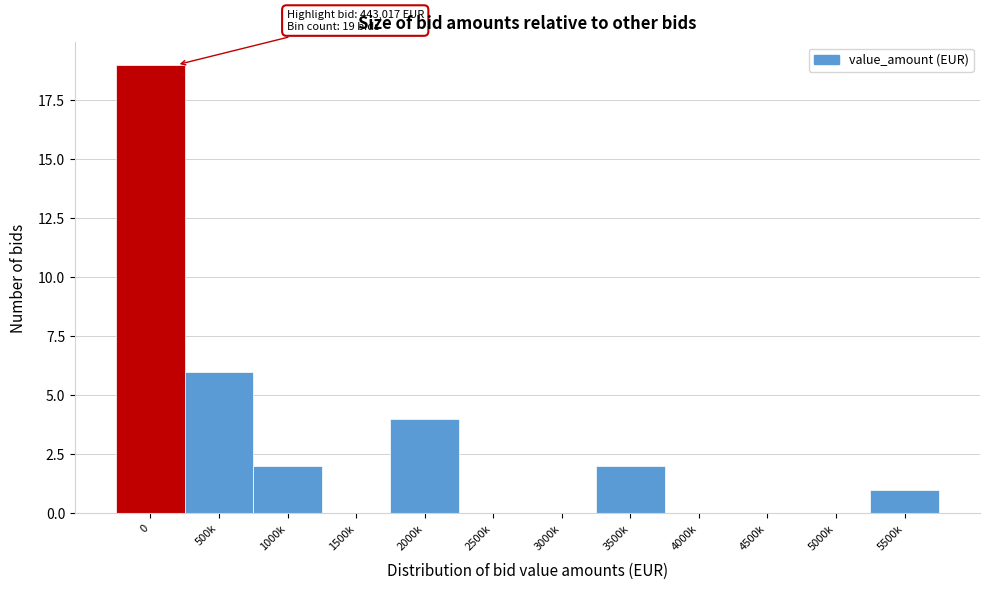

Reading left to right, transcribe all the data shown in this chart.

0=19	500k=6	1000k=2	1500k=0	2000k=4	2500k=0	3000k=0	3500k=2	4000k=0	4500k=0	5000k=0	5500k=1